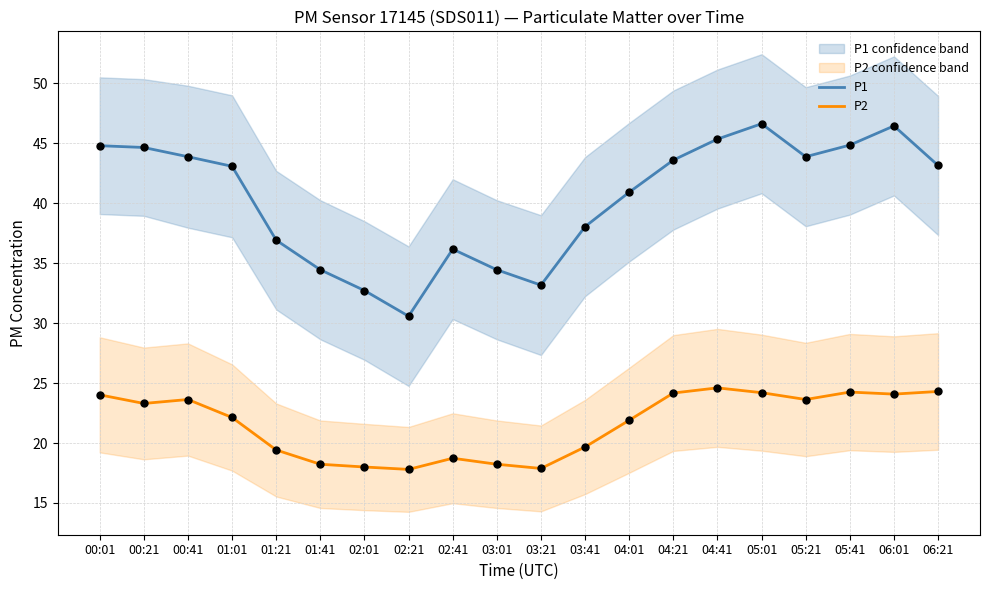

Which series contains the highest Y value?

P1